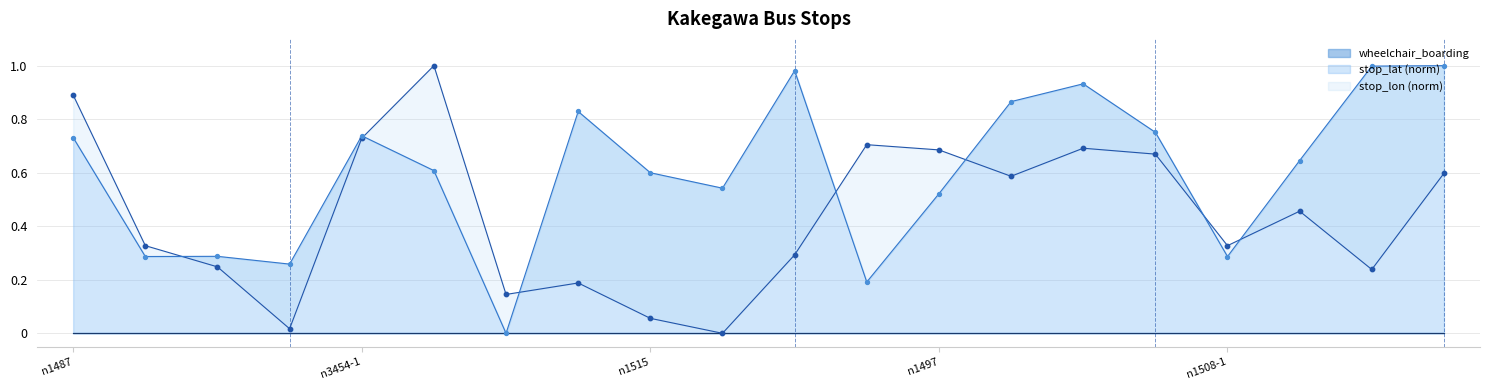

What is the total value across all series at n1519-1?

1.3